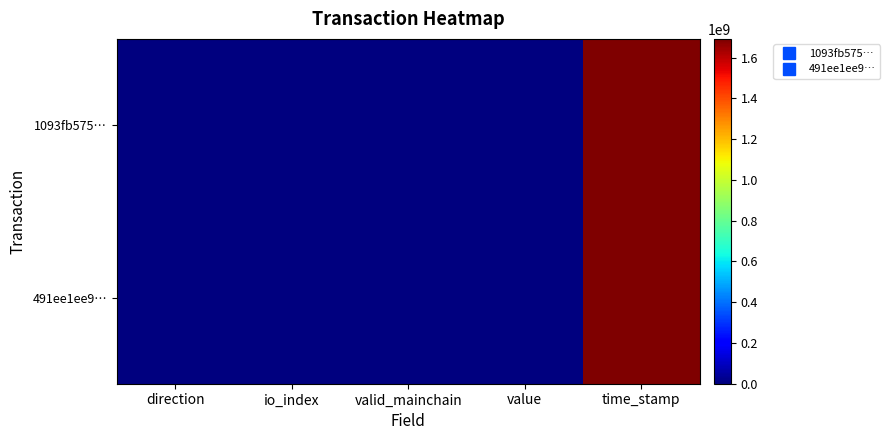

Reading left to right, extract all data points from this chart.

1093fb575…: direction=-1.0	io_index=2.0	valid_mainchain=1.0	value=5.4	time_stamp=1692319896.0
491ee1ee9…: direction=1.0	io_index=2.0	valid_mainchain=1.0	value=5.4	time_stamp=1692246116.0